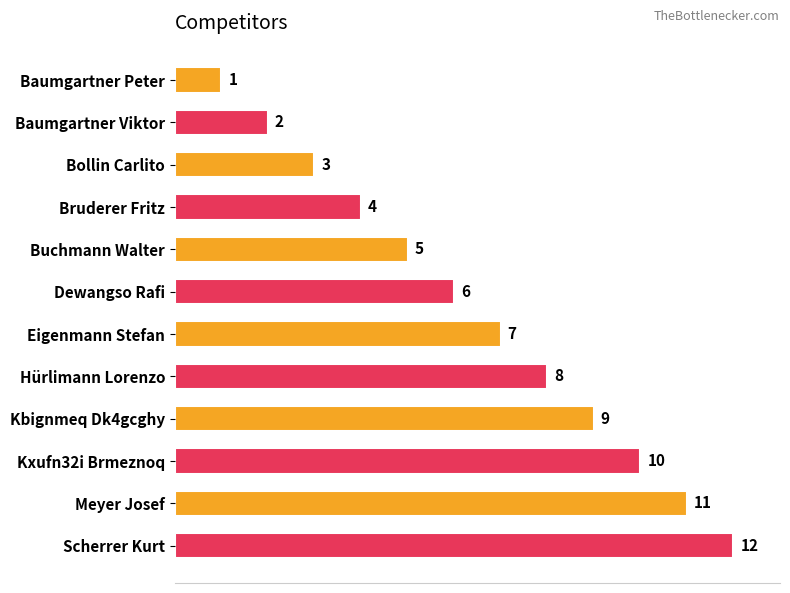

What is the change in value from Baumgartner Peter to Eigenmann Stefan?

+6